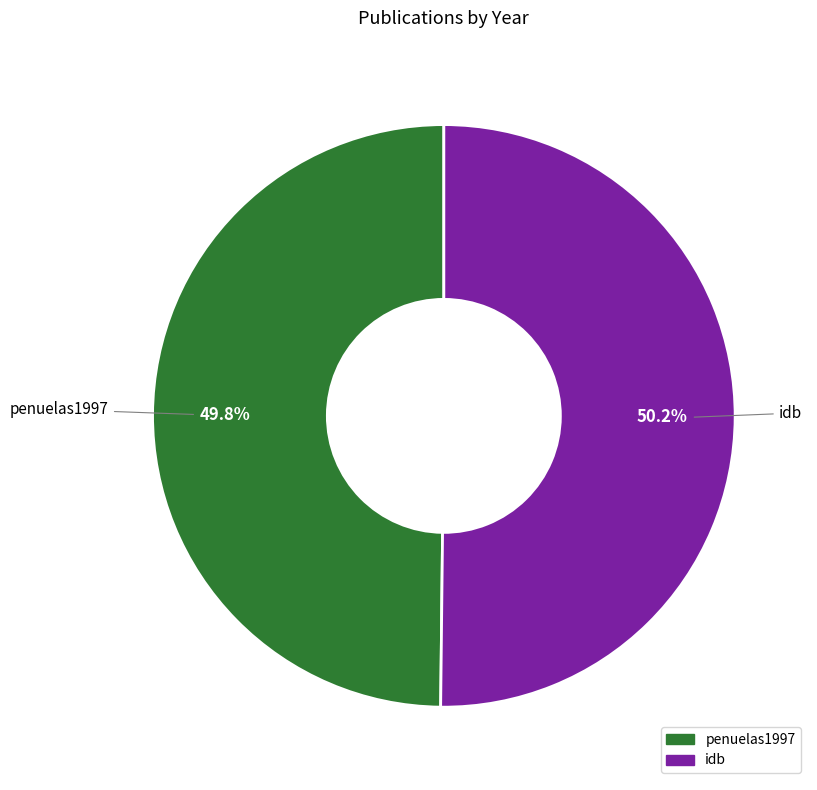

To the nearest percent, what portion does idb represent?

50%